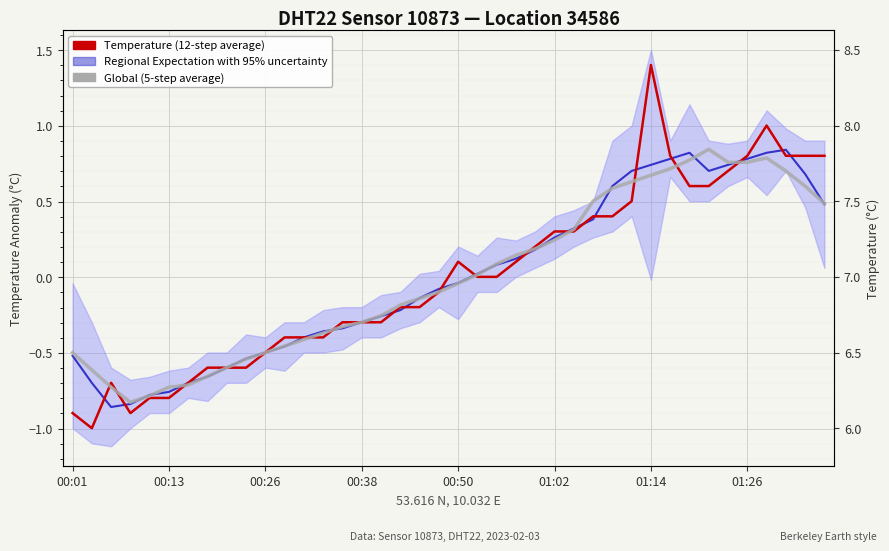

What is the minimum value for Temperature (12-step average)?

-1.0